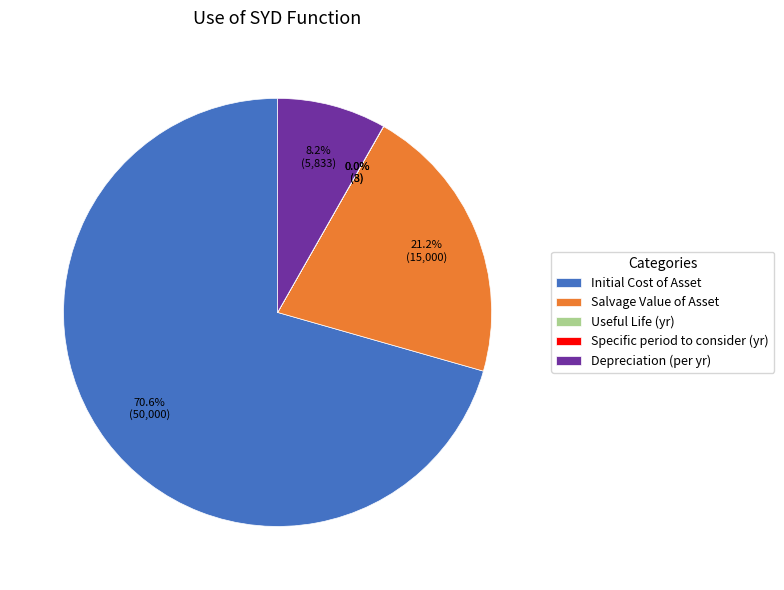

Is Depreciation (per yr) the majority of the pie?

No